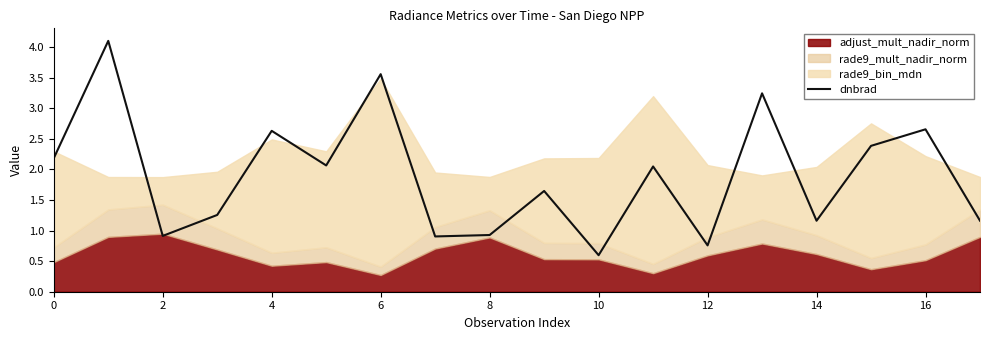

True or false: dnbrad has a value of 3.6 at 6.

True